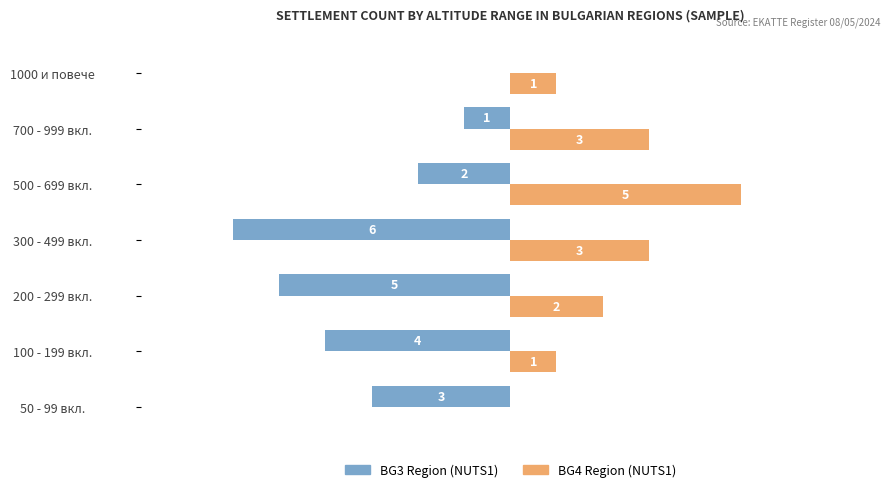

Where is BG3 Region (NUTS1) nearest to the value -3?

50 - 99 вкл.